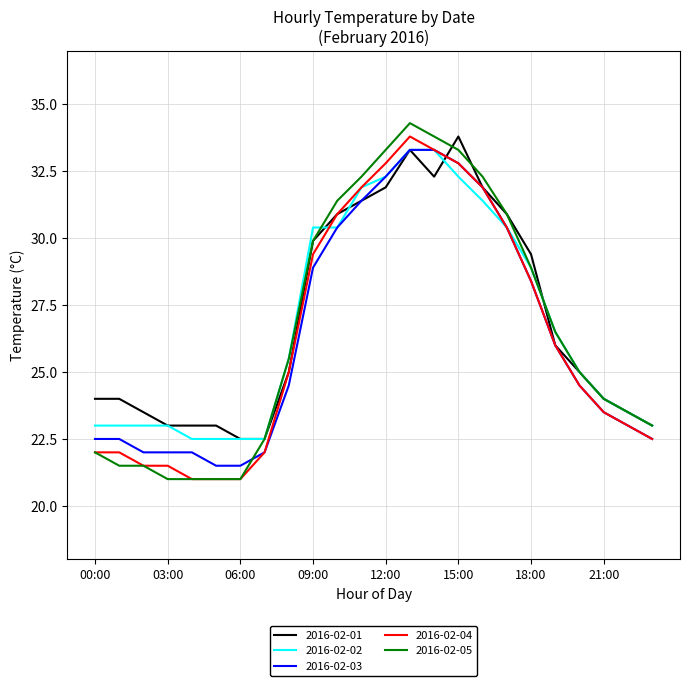

What are all the series names shown in the legend?

2016-02-01, 2016-02-02, 2016-02-03, 2016-02-04, 2016-02-05